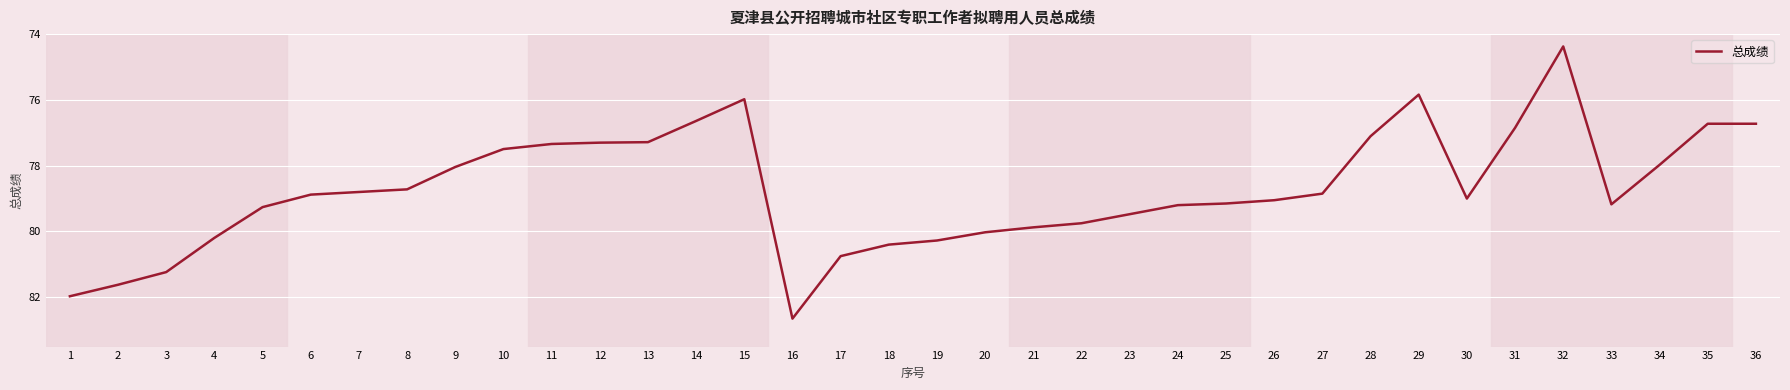

At which category does the chart reach its minimum across all series?

32